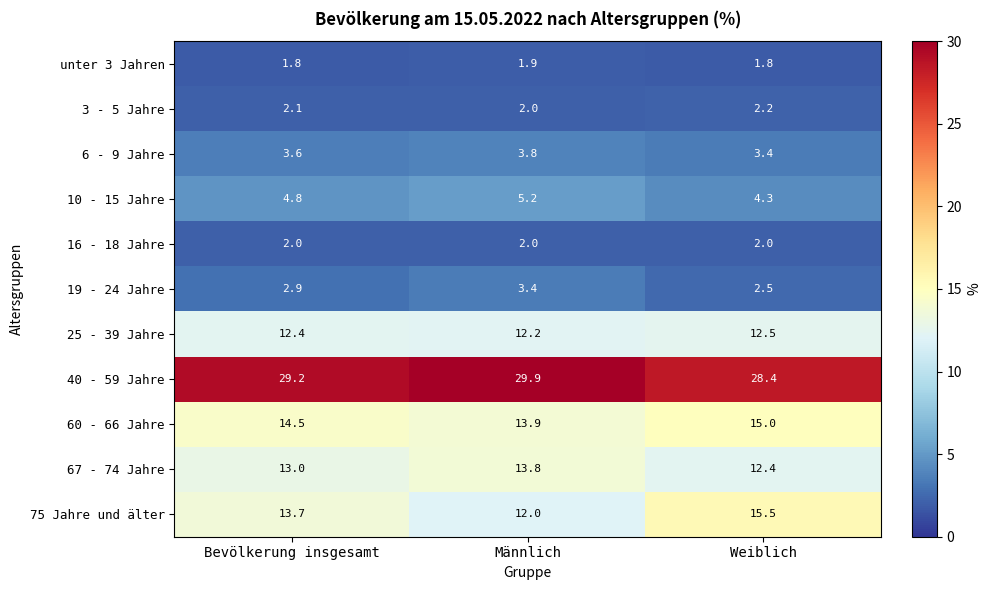

What is the lowest value of the 60 - 66 Jahre series?

13.9